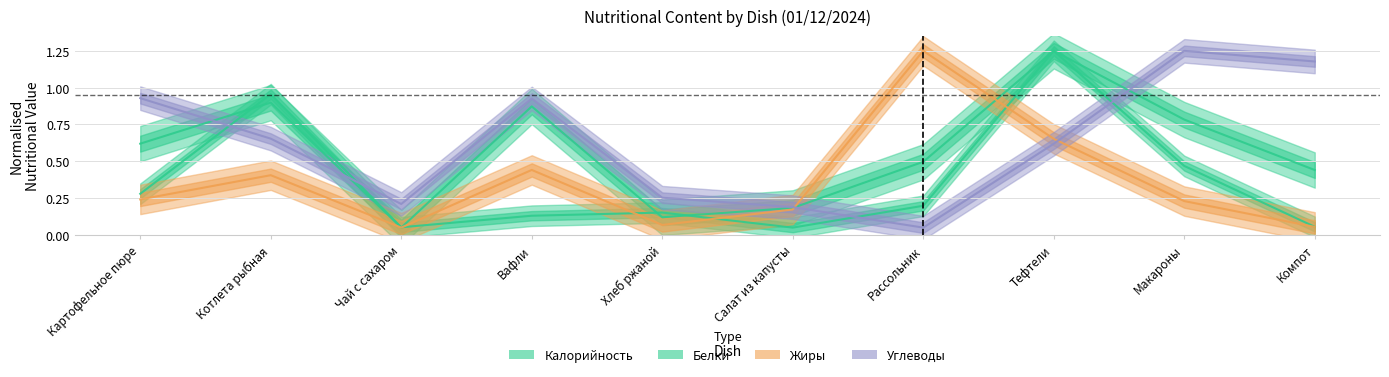

What is the value of the Углеводы point at the 3rd from the left?

0.2